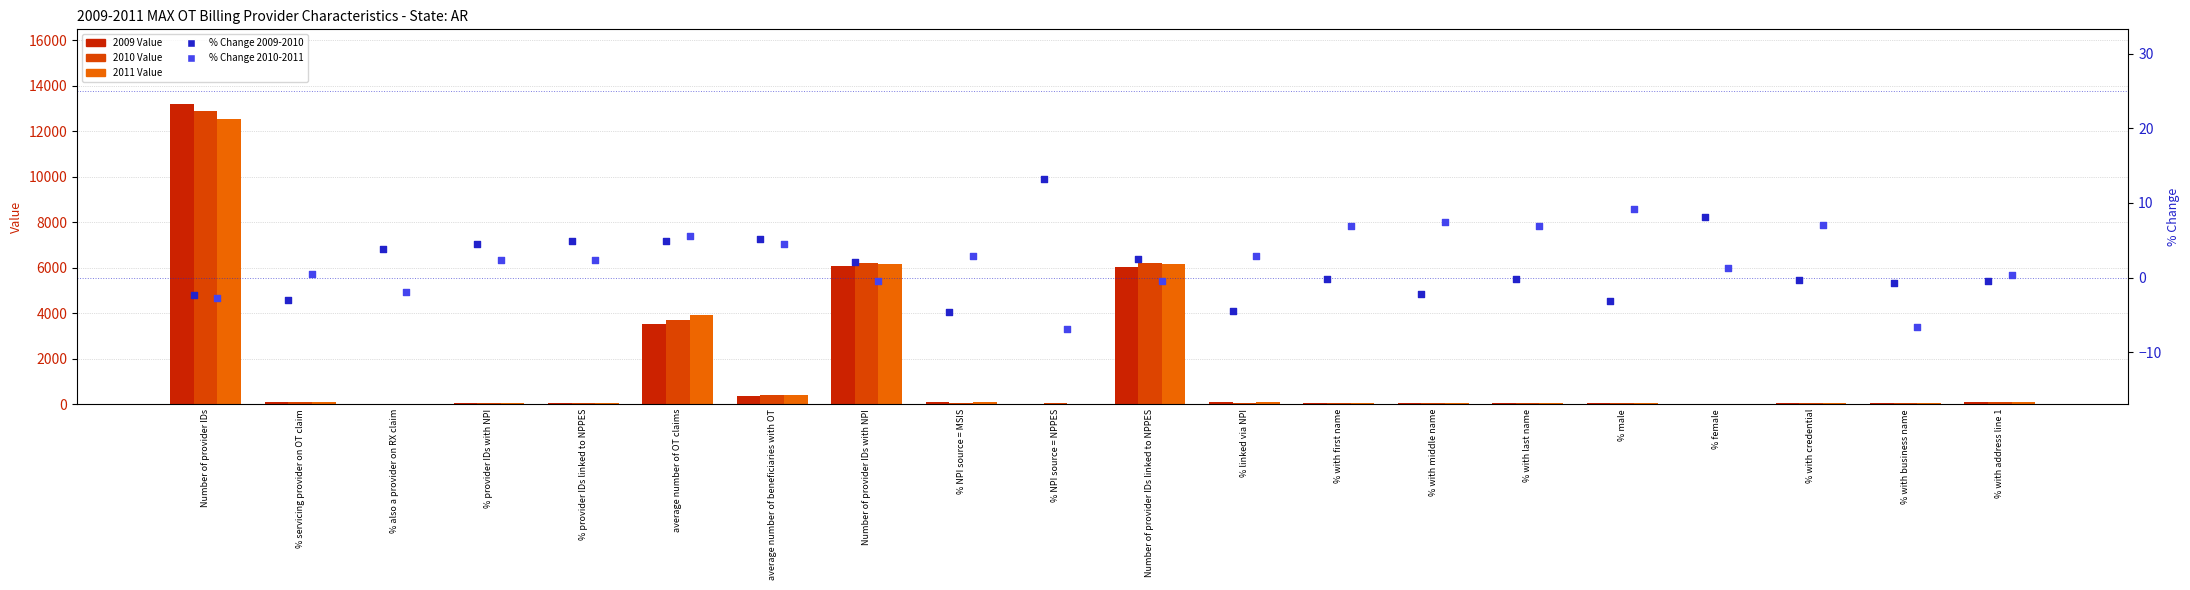

Which series reaches the minimum Y coordinate?

% Change 2010-2011